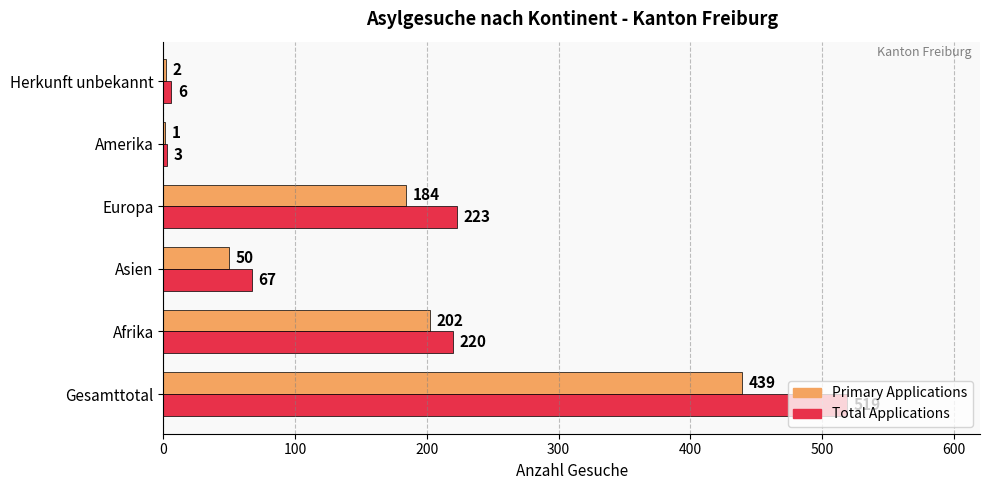

How many data points does each series have?

6